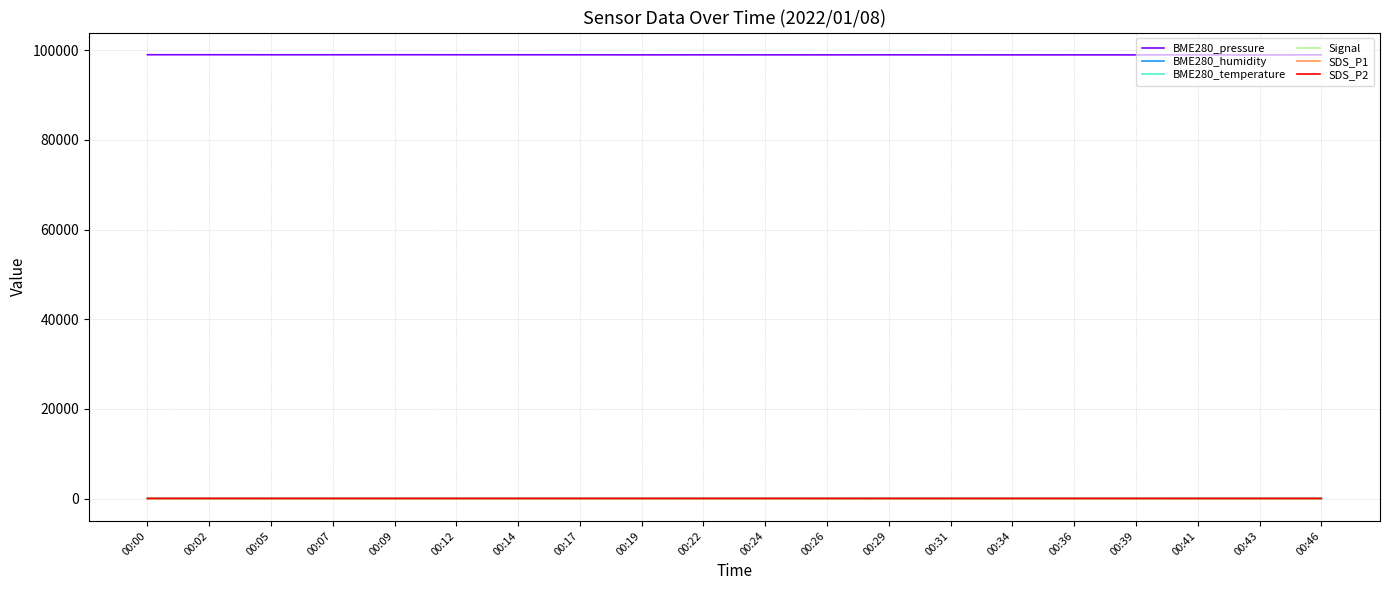

What is the maximum value shown in the chart?

99017.0